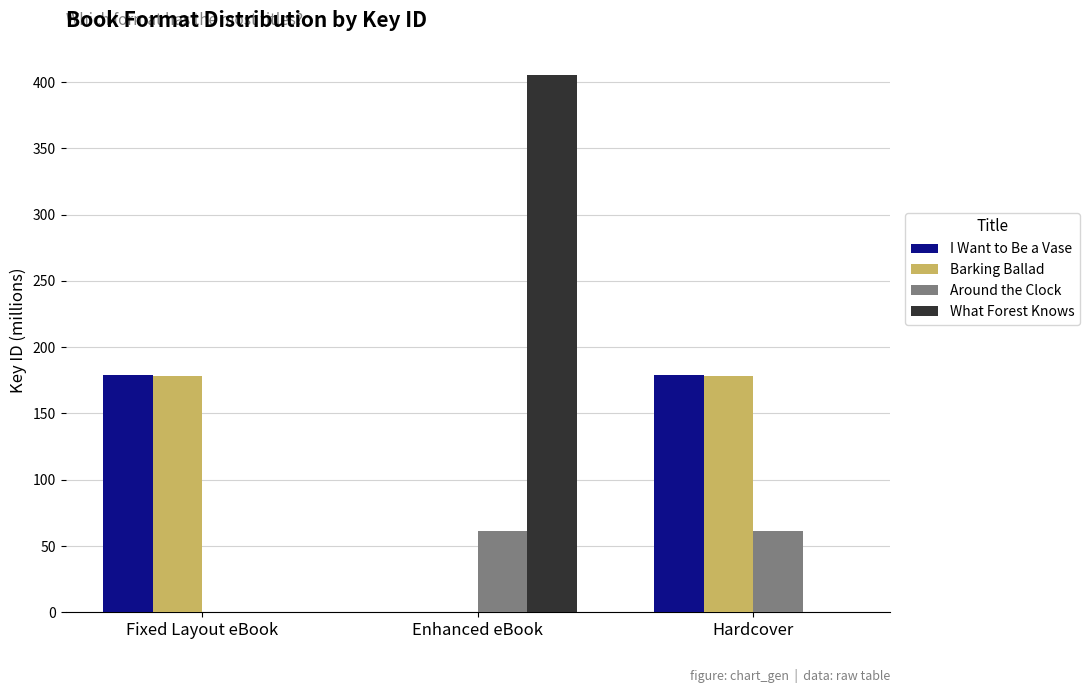

What value does the Around the Clock series have at Hardcover?

60.9